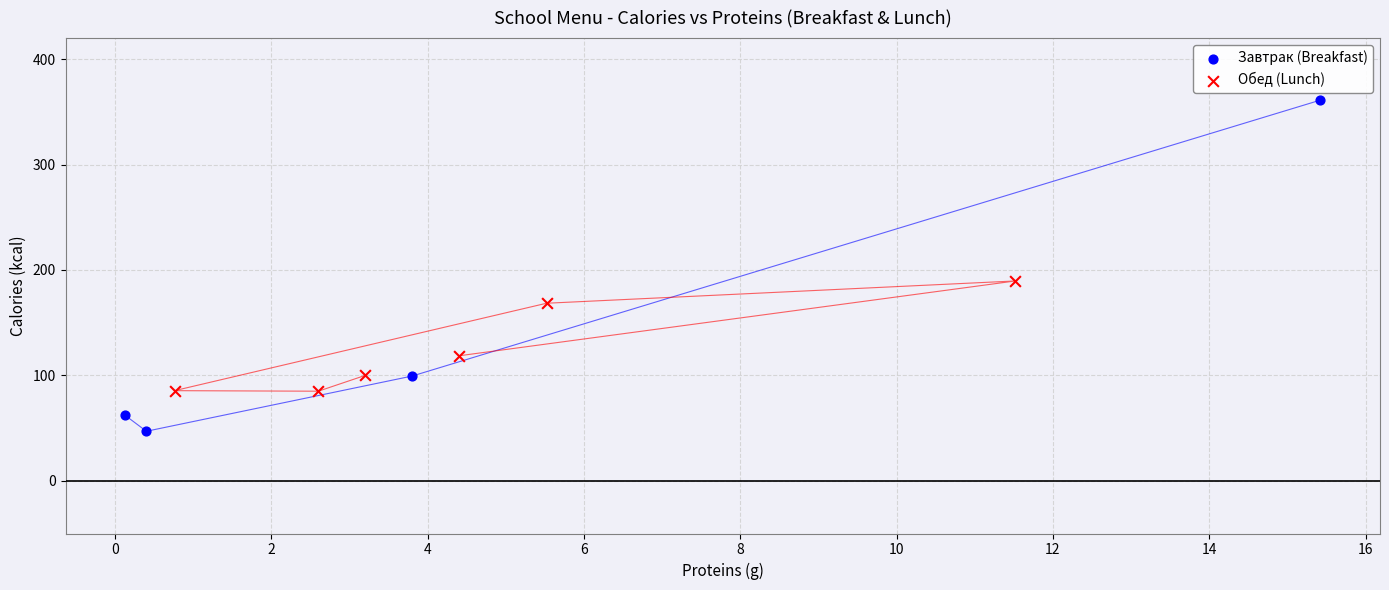

Which series has the widest spread of Y values?

Завтрак (Breakfast)